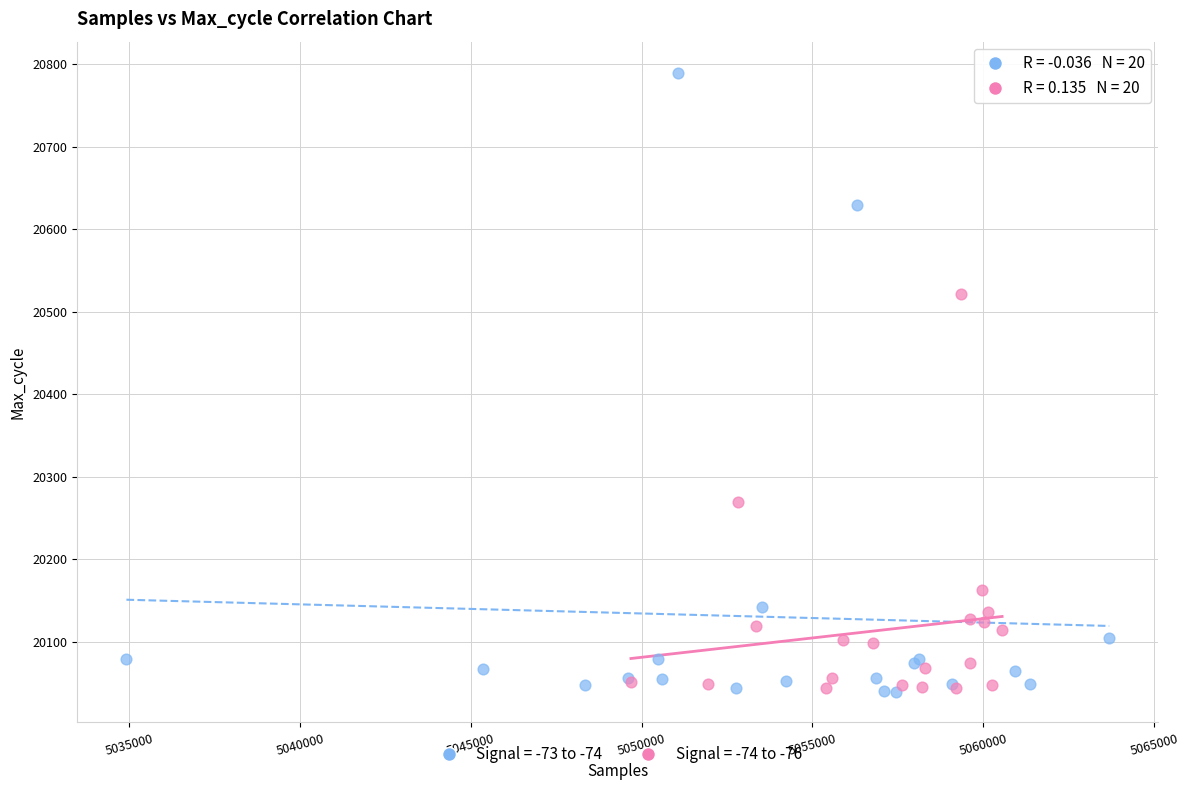

Which series reaches the maximum Y coordinate?

Signal = -73 to -74